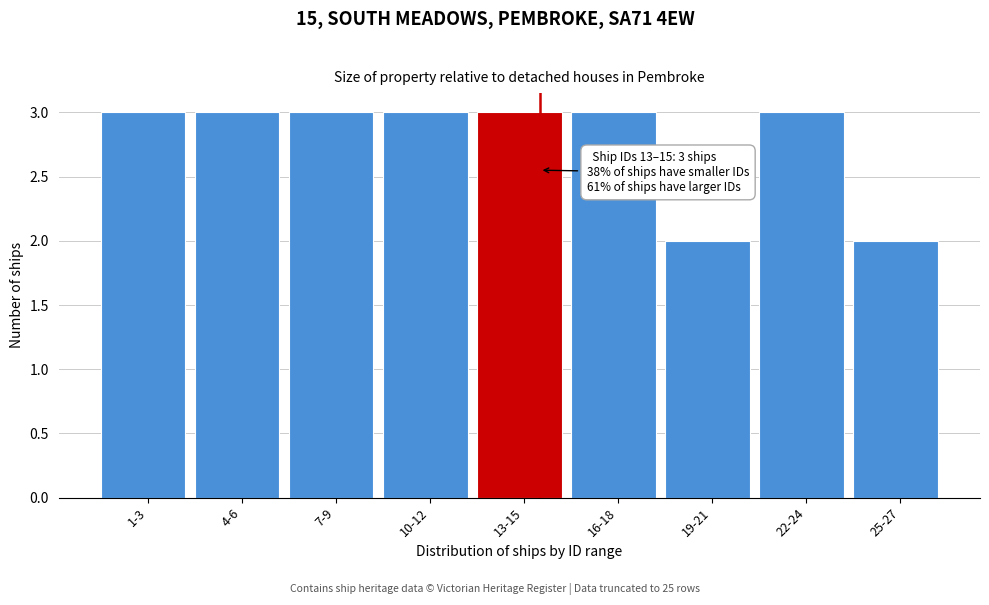

Reading left to right, list all the values displayed in this chart.

1-3=3	4-6=3	7-9=3	10-12=3	13-15=3	16-18=3	19-21=2	22-24=3	25-27=2